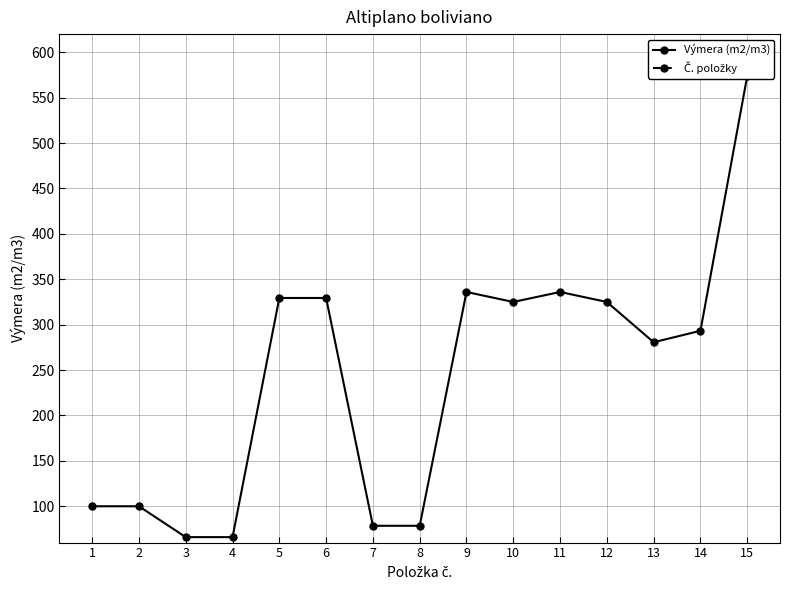

What is the total value across all series at 3?

69.0